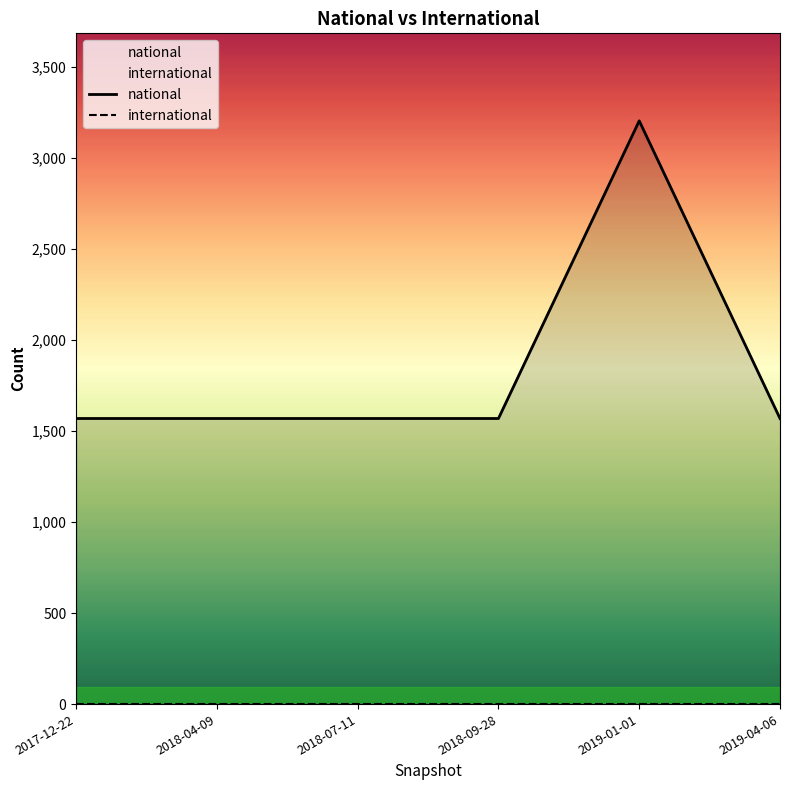

True or false: national has a value of 2146 at 2018-04-09.

False